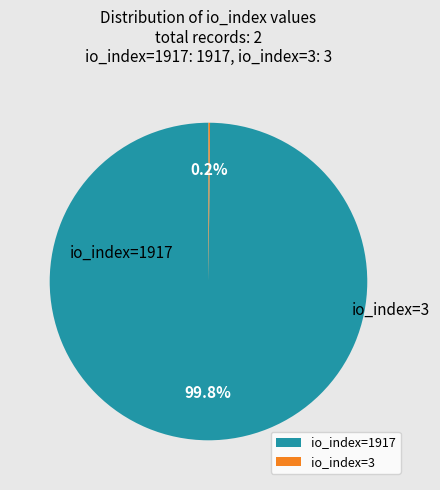

The io_index=3 slice represents 10% of the pie. True or false?

False